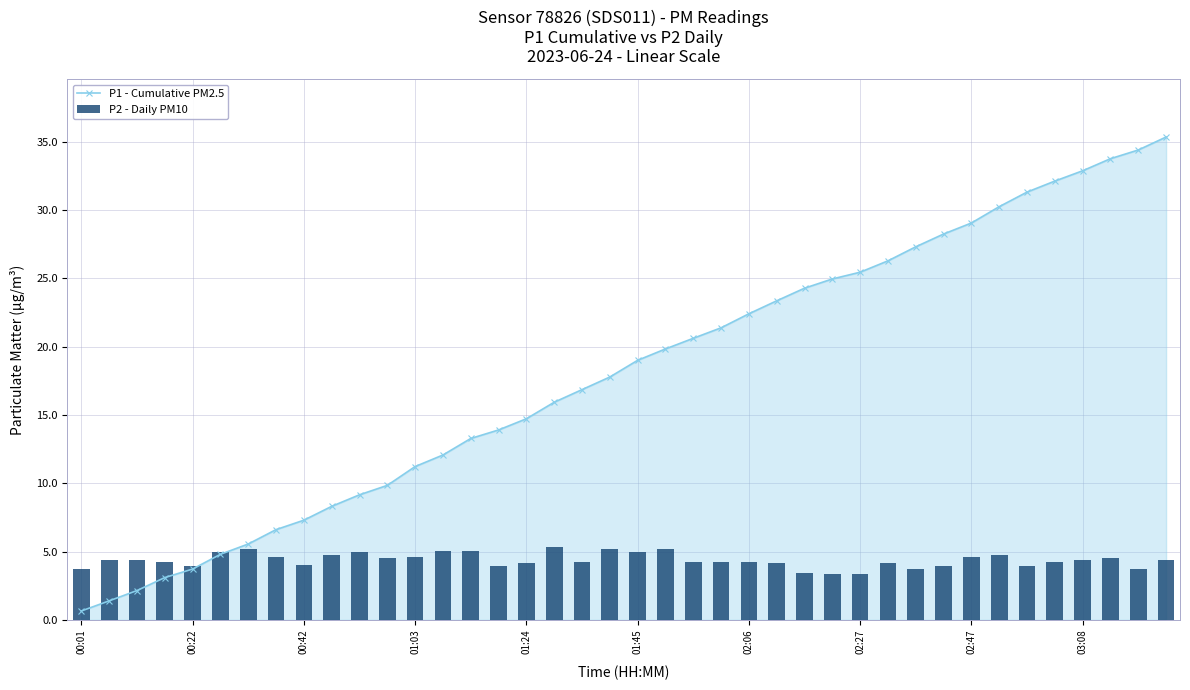

What is the highest value of the P1 - Cumulative PM2.5 series?

35.3